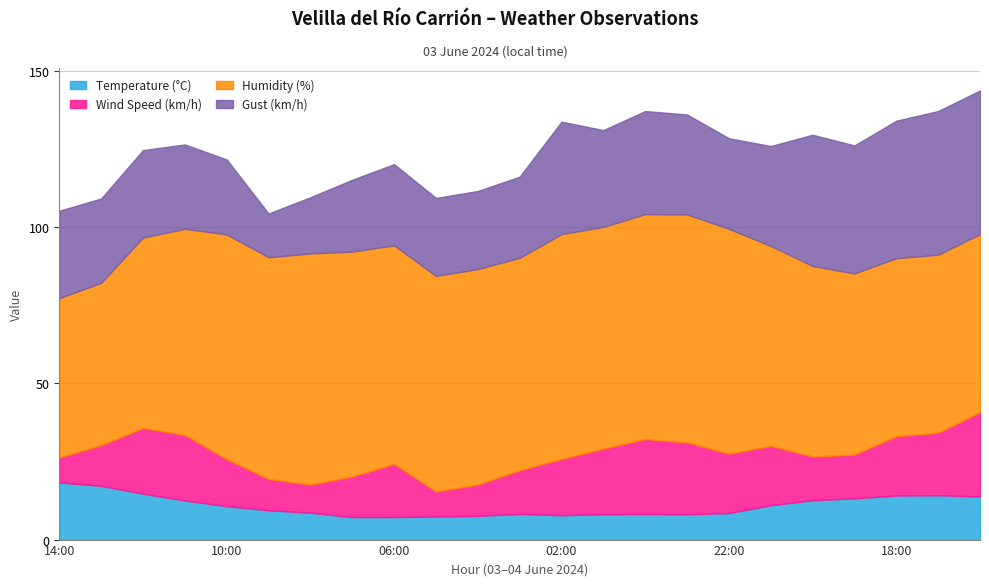

True or false: Temperature (°C) has more than 2 points higher than both neighbors.

True